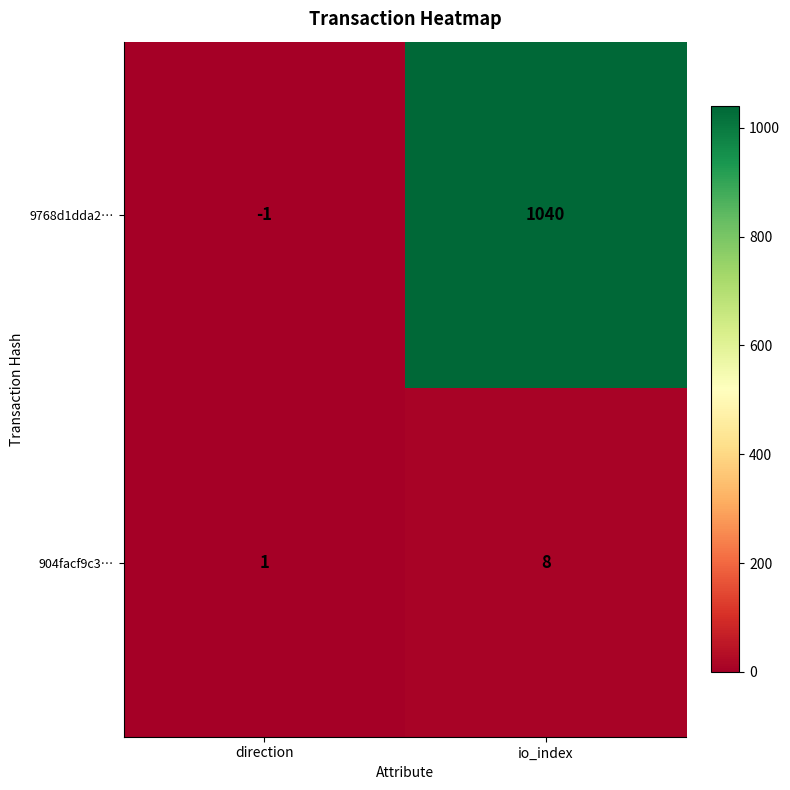

True or false: 904facf9c3… has a value of 1 at direction.

True